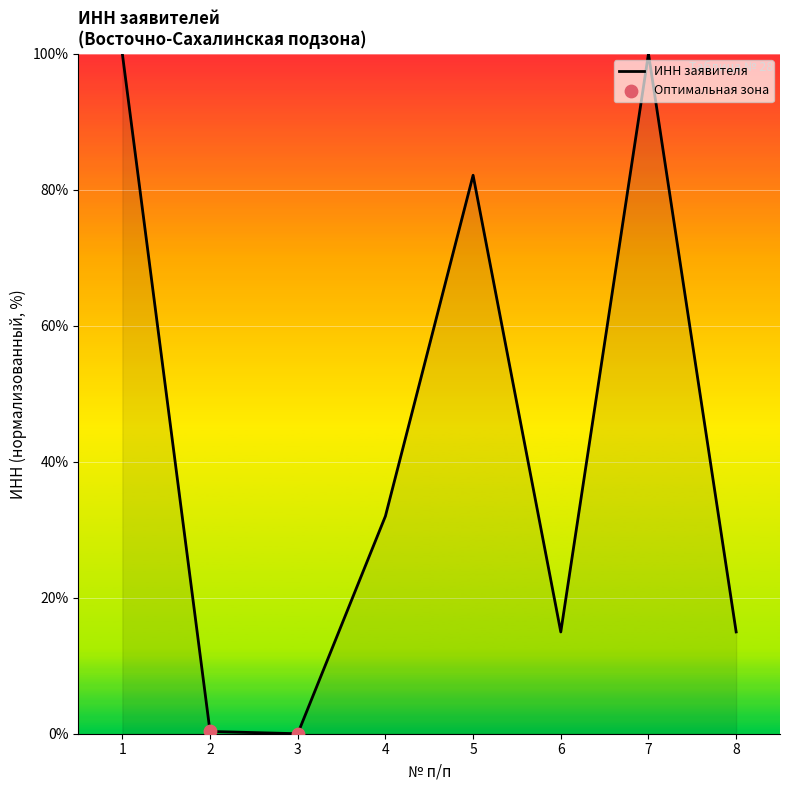

What is the change in value from 6 to 7?

+85.0